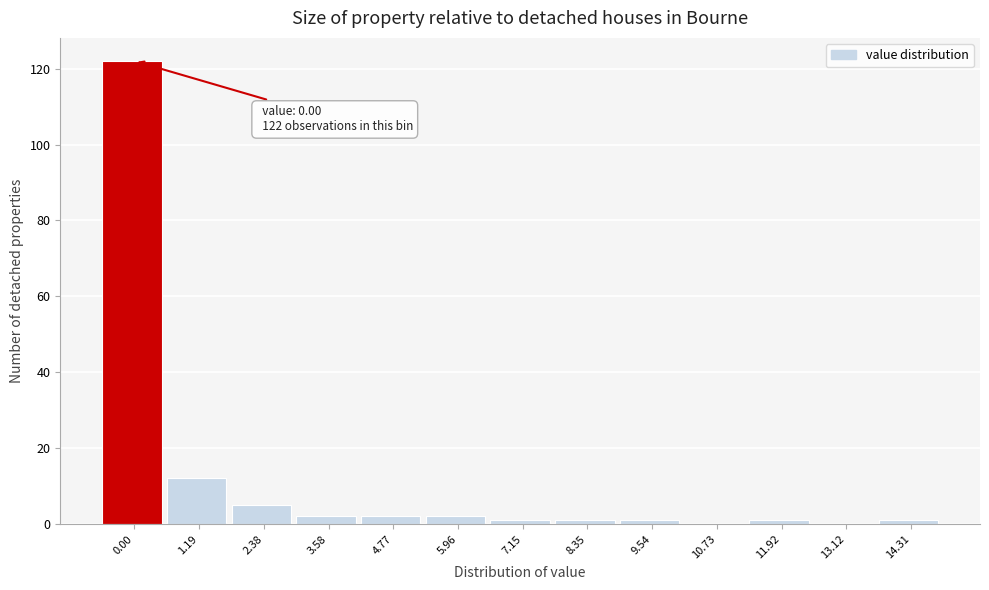

Reading left to right, transcribe all the data shown in this chart.

0.00=122	1.19=12	2.38=5	3.58=2	4.77=2	5.96=2	7.15=1	8.35=1	9.54=1	10.73=0	11.92=1	13.12=0	14.31=1